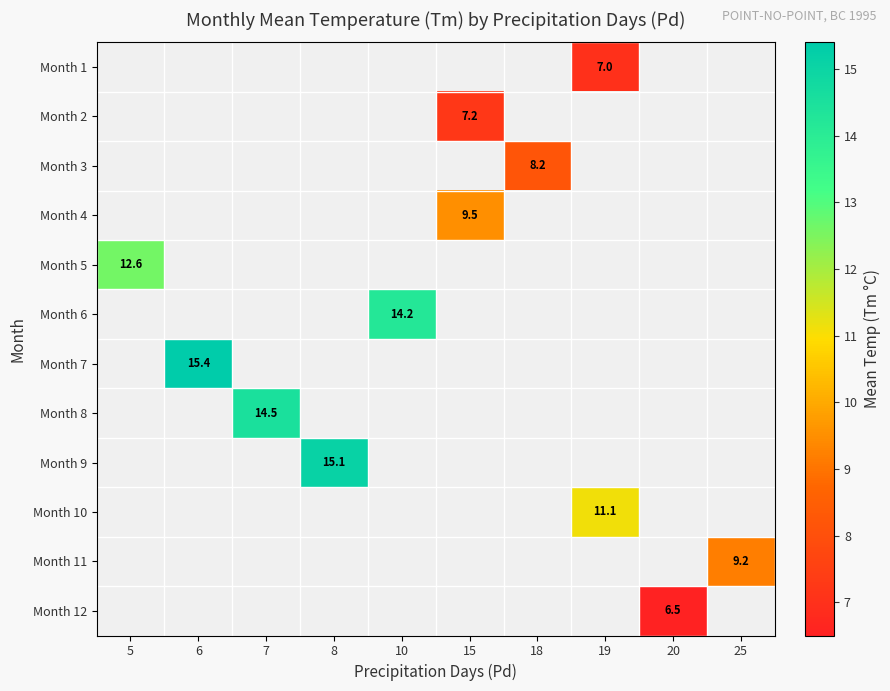

Is it true that Month 2 equals 12.4 at 15?

False